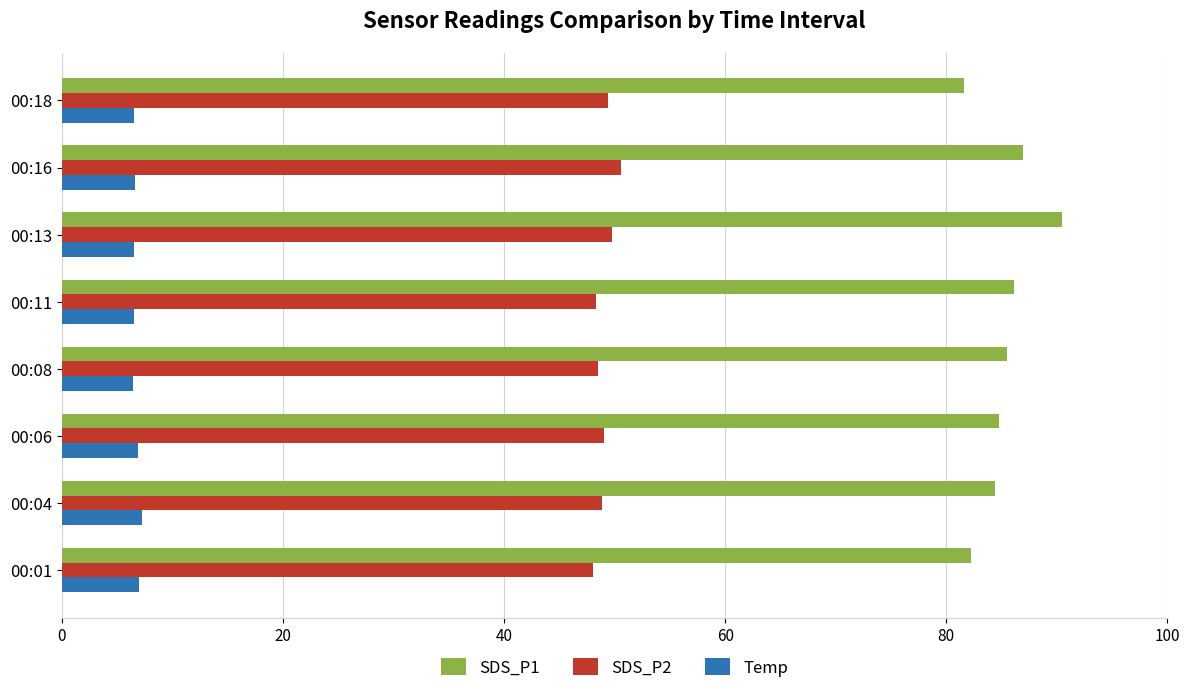

Is the value of Temp at 00:11 greater than the value of SDS_P1 at 00:08?

No